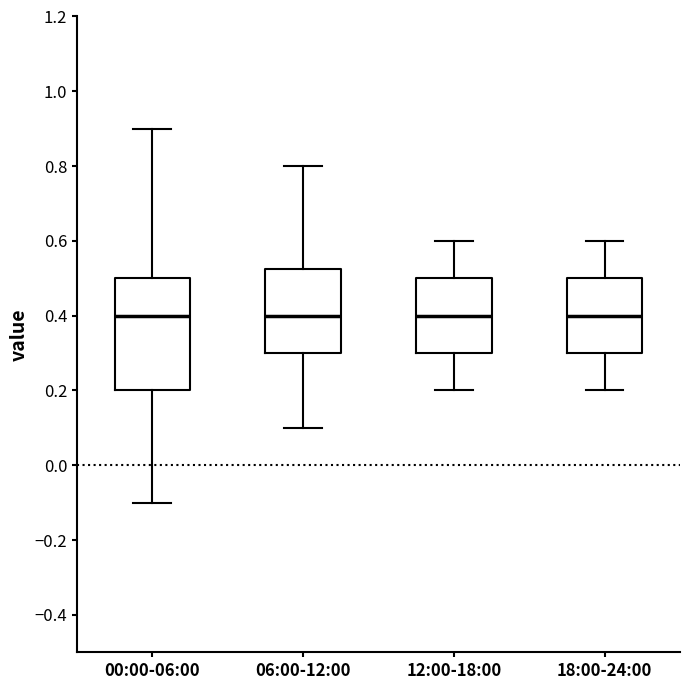

Reading left to right, transcribe this box plot: for each box, give where its median line is, the range the box spans, and where its two whiskers end, as read against the y-axis. The values are not printed on the chart, so give them approximately, as read against the axis.

00:00-06:00: median 0.40, box 0.20 to 0.50, whiskers -0.10 to 0.90
06:00-12:00: median 0.40, box 0.30 to 0.52, whiskers 0.10 to 0.80
12:00-18:00: median 0.40, box 0.30 to 0.50, whiskers 0.20 to 0.60
18:00-24:00: median 0.40, box 0.30 to 0.50, whiskers 0.20 to 0.60